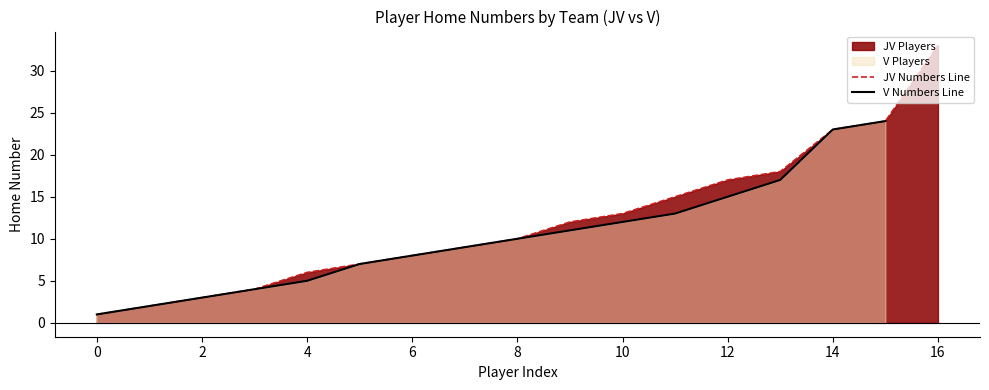

What is the highest value of the JV Numbers Line series?

33